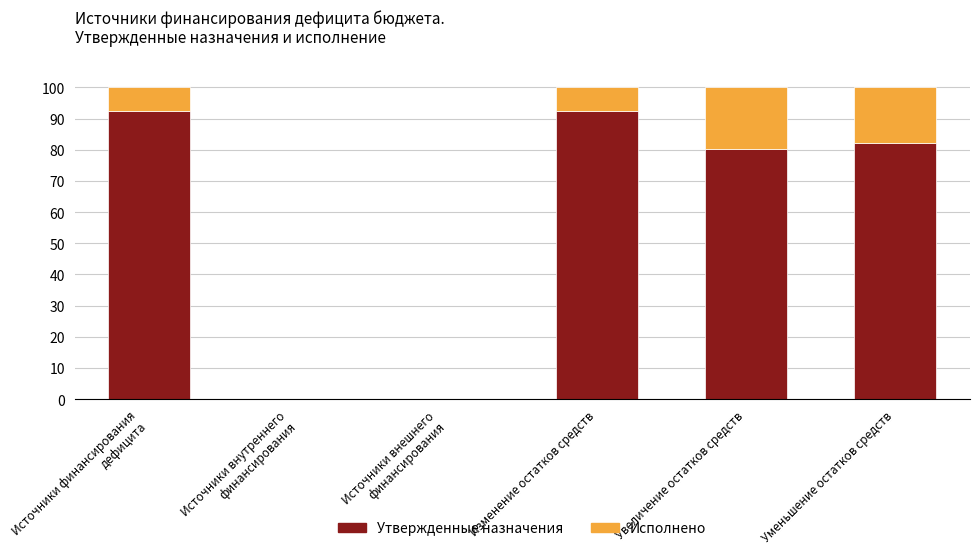

The value of Утвержденные назначения at Увеличение остатков средств is 44.7. True or false?

False